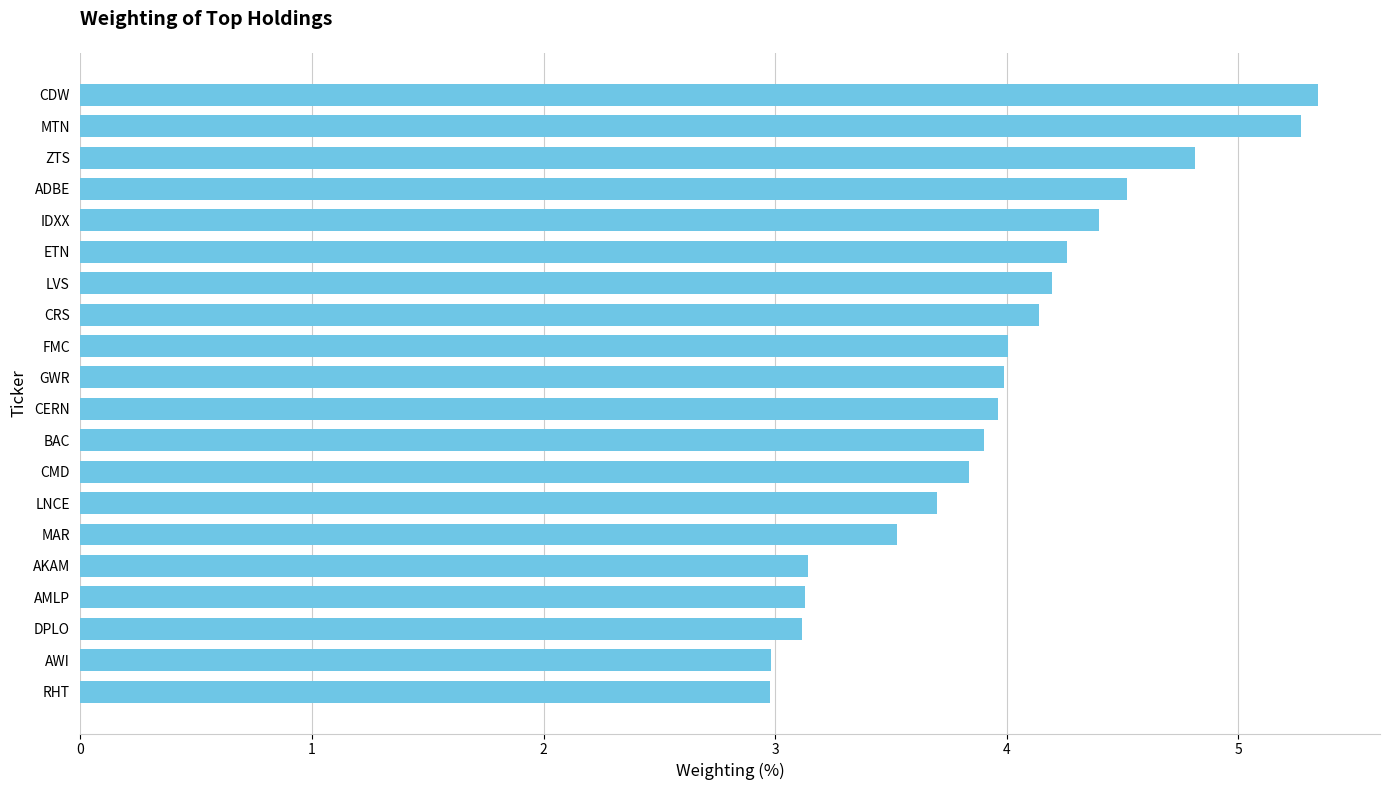

The value at LVS is 6.0. True or false?

False